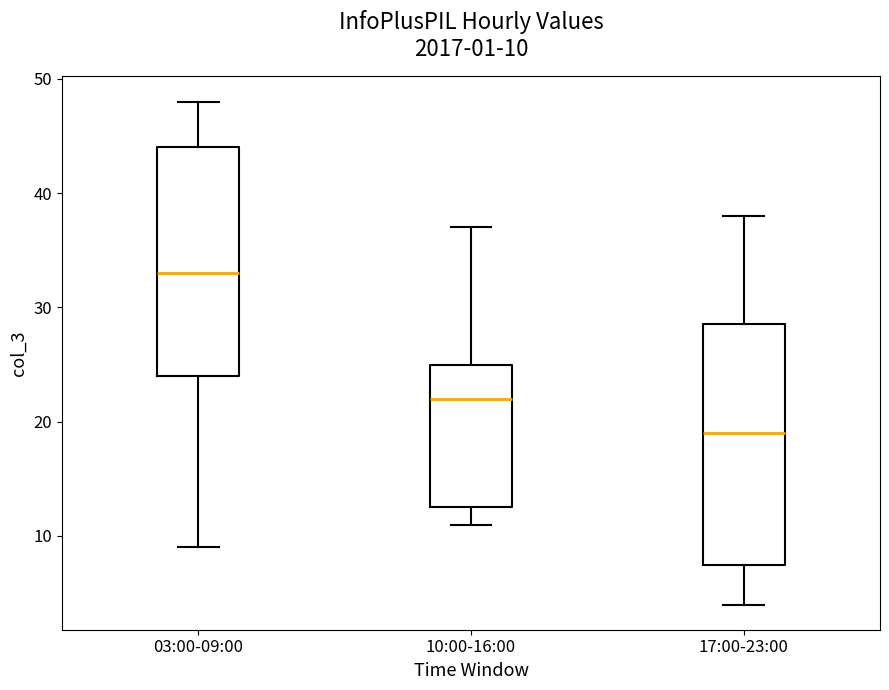

Which box is the tallest, from its lower edge to its upper edge?

17:00-23:00